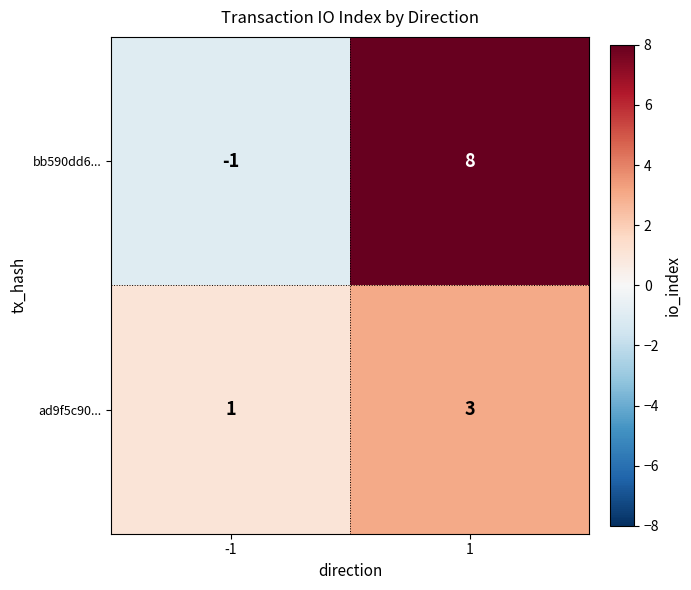

What value does the bb590dd6... series have at 1?

8